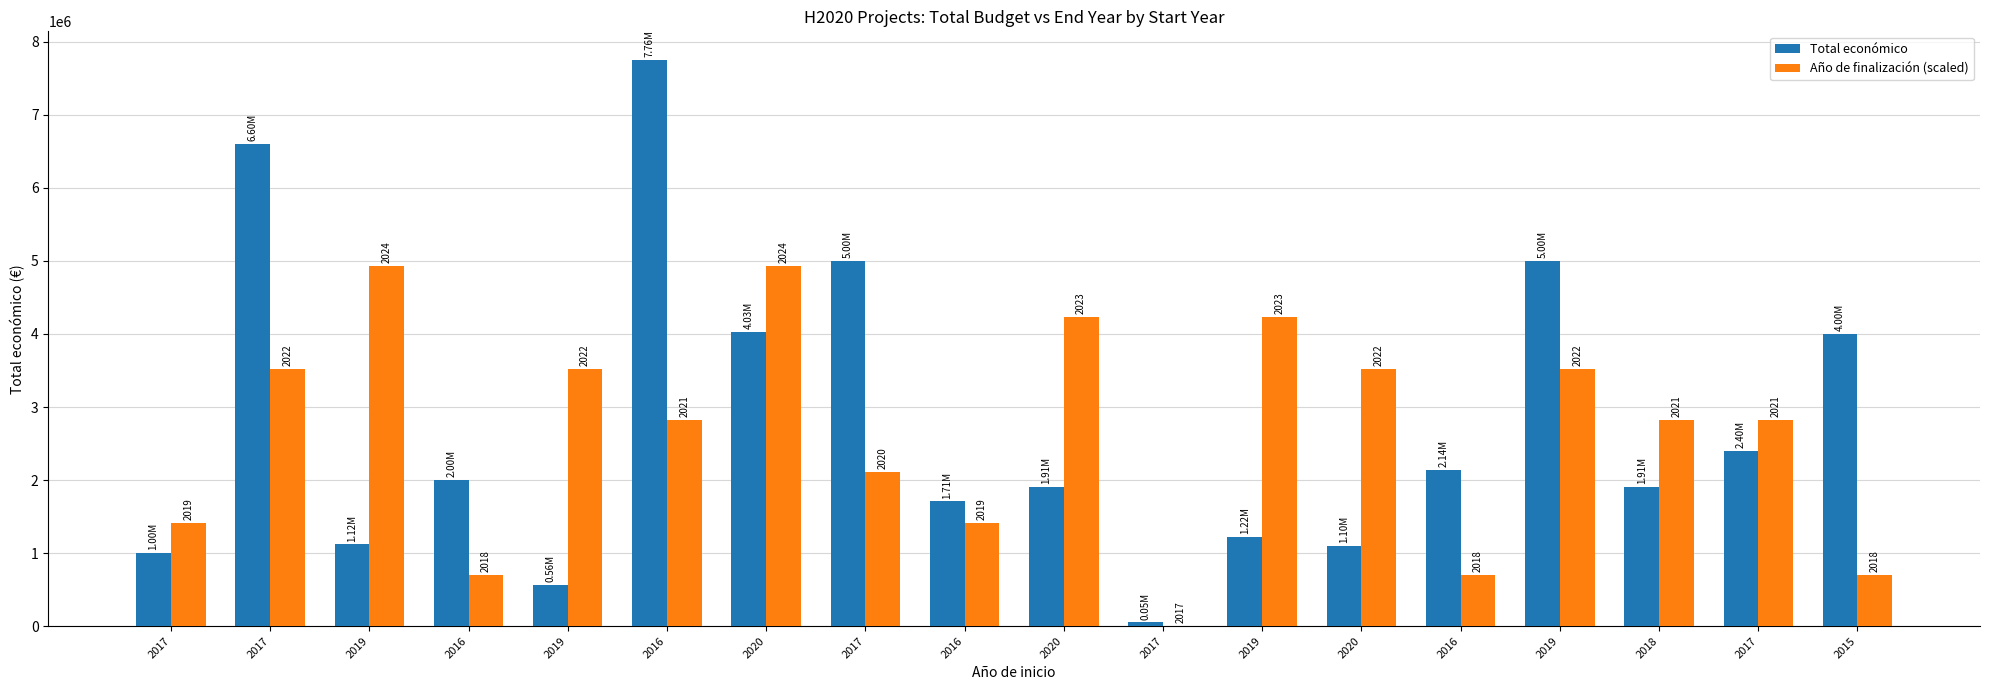

List the series in order of their peak value, highest first.

Total económico, Año de finalización (scaled)